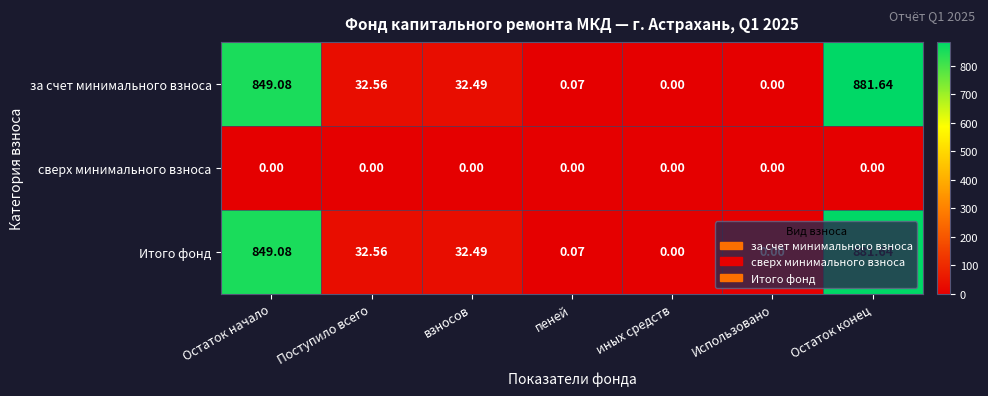

Which category has the highest value across all series?

Остаток конец